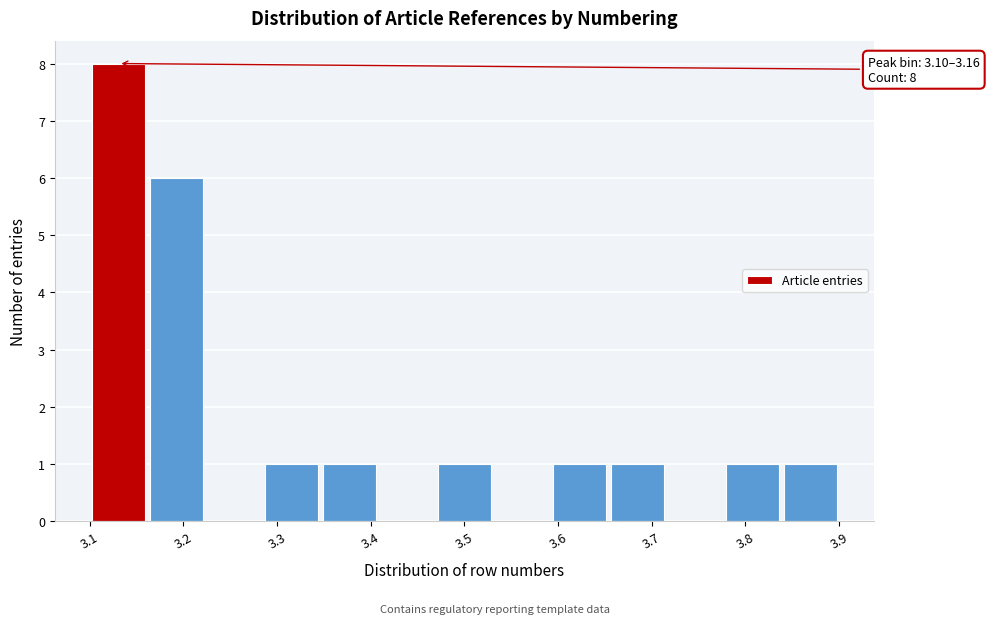

Over which range of the x-axis is the bar tallest?

3.10 to 3.16